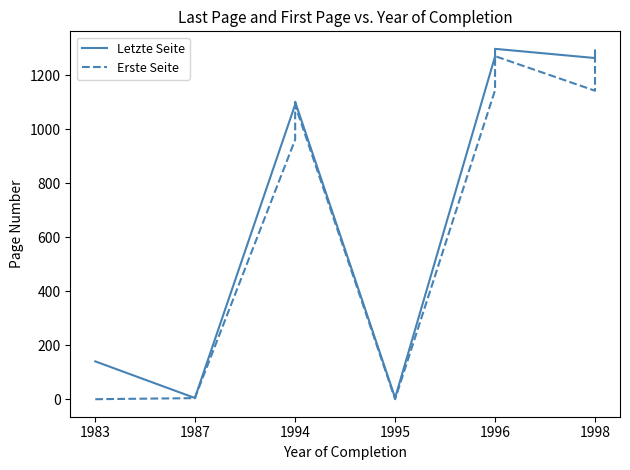

Which series has the widest spread of values?

Letzte Seite